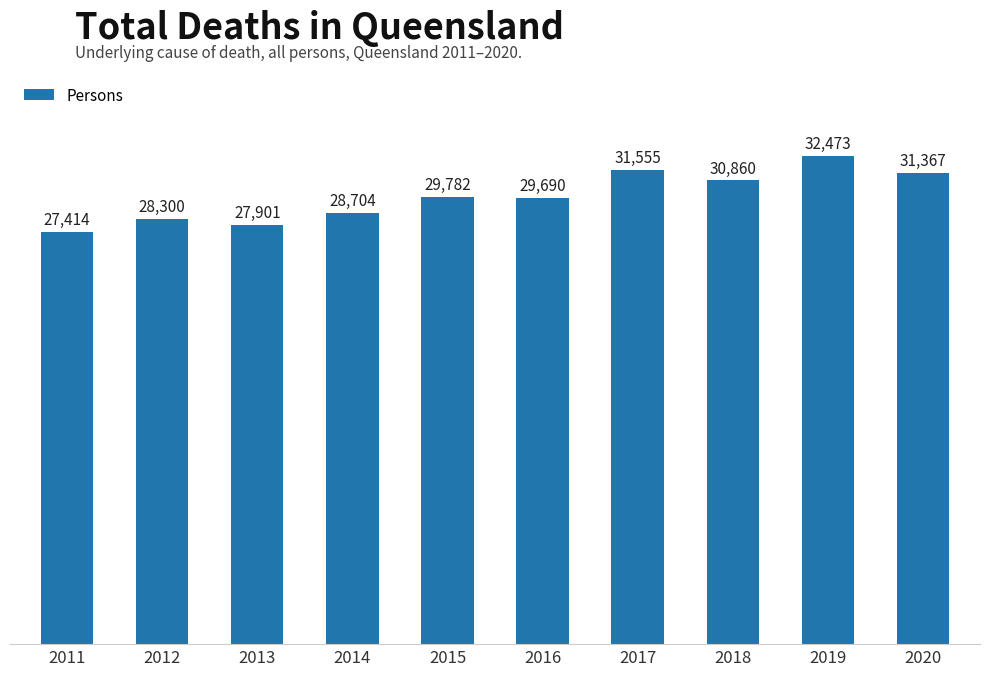

What is the minimum value shown in the chart?

27414